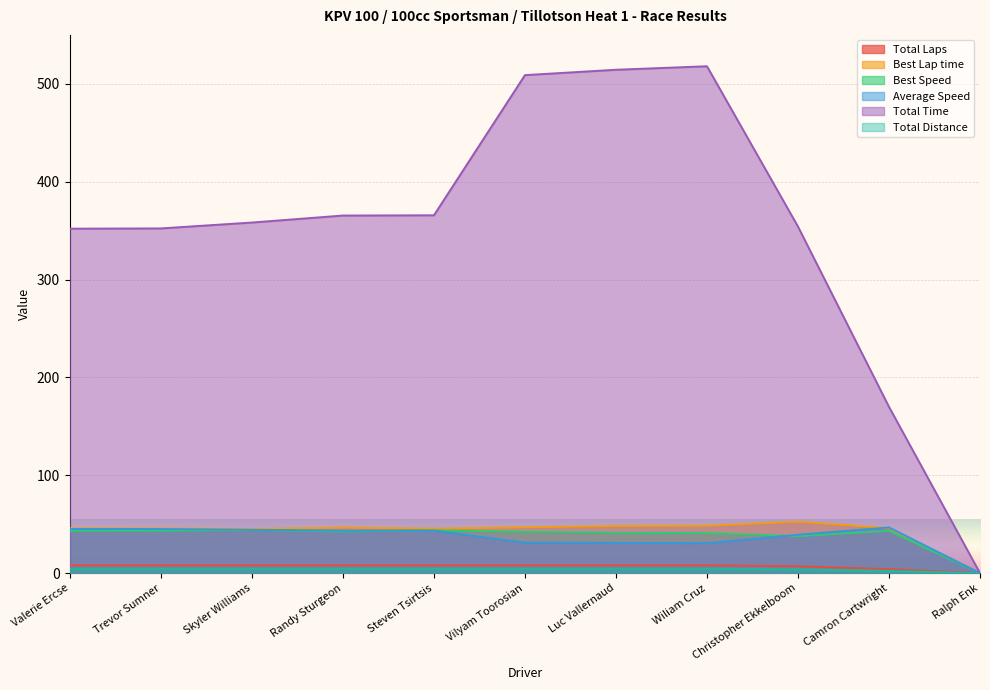

What is the highest value of the Total Laps series?

8.0